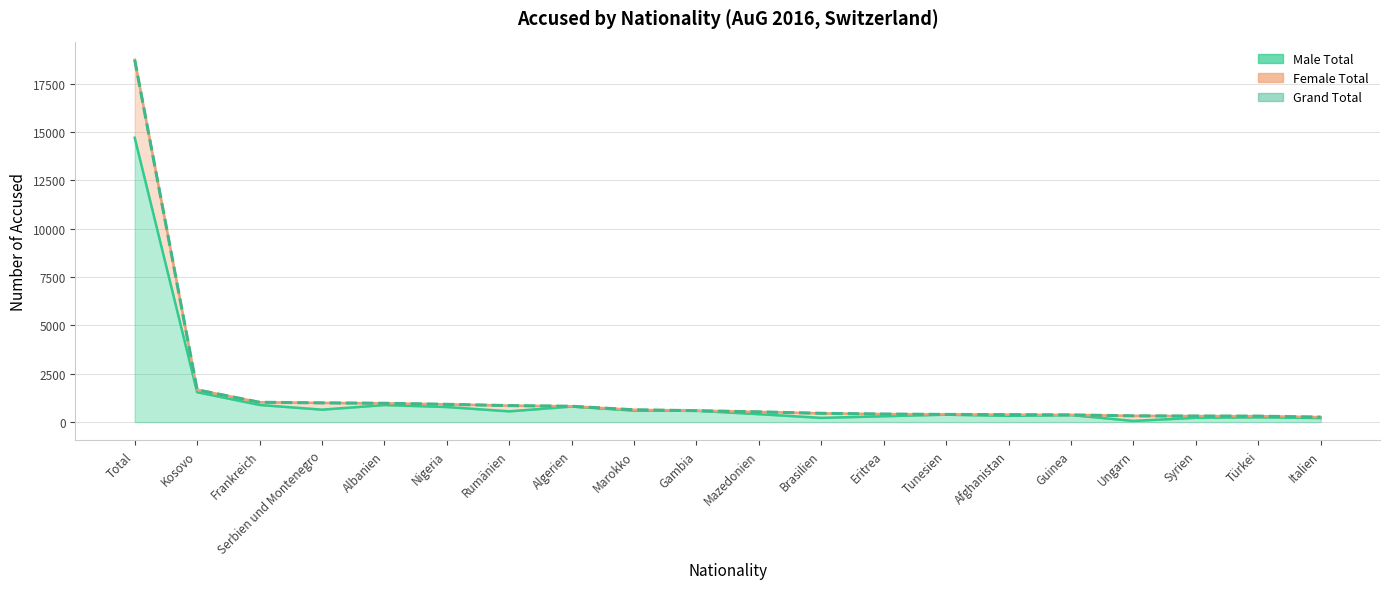

True or false: Female Total and Male Total cross at least once.

False